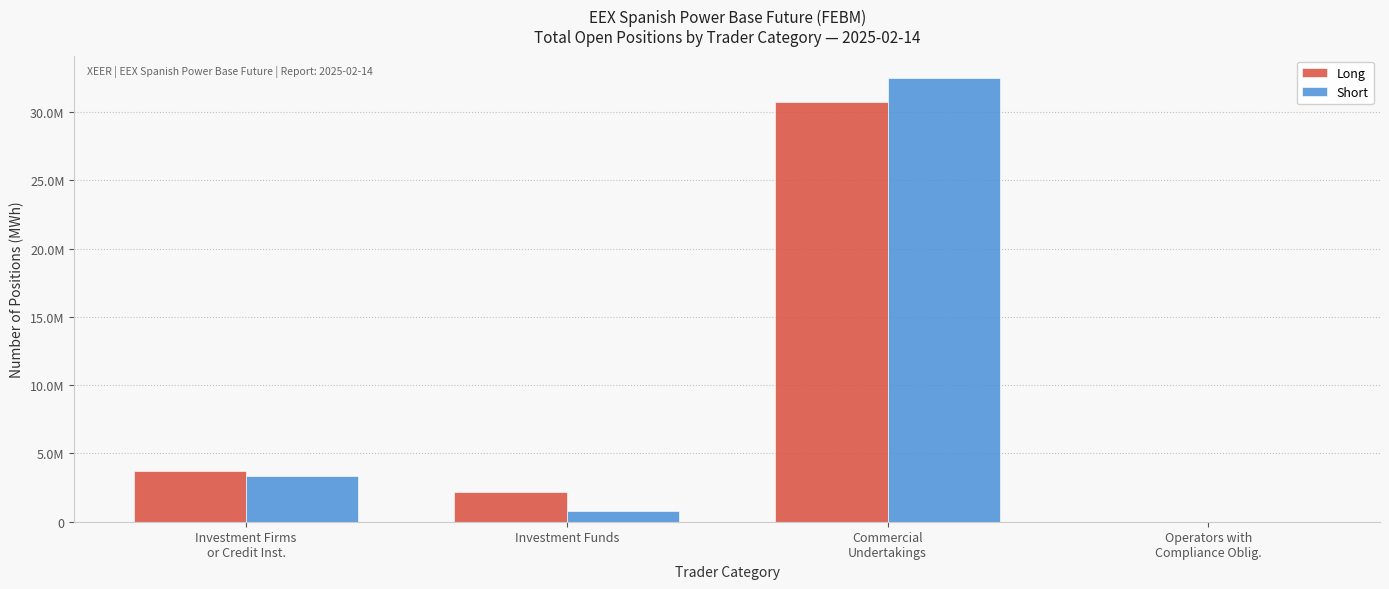

What are all the series names shown in the legend?

Long, Short